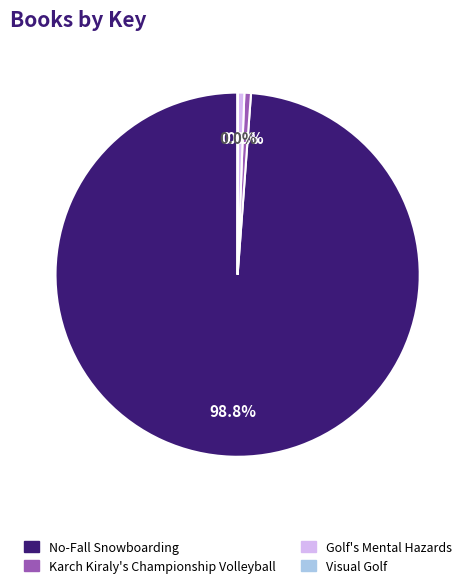

Does No-Fall Snowboarding represent more than half of the total?

Yes